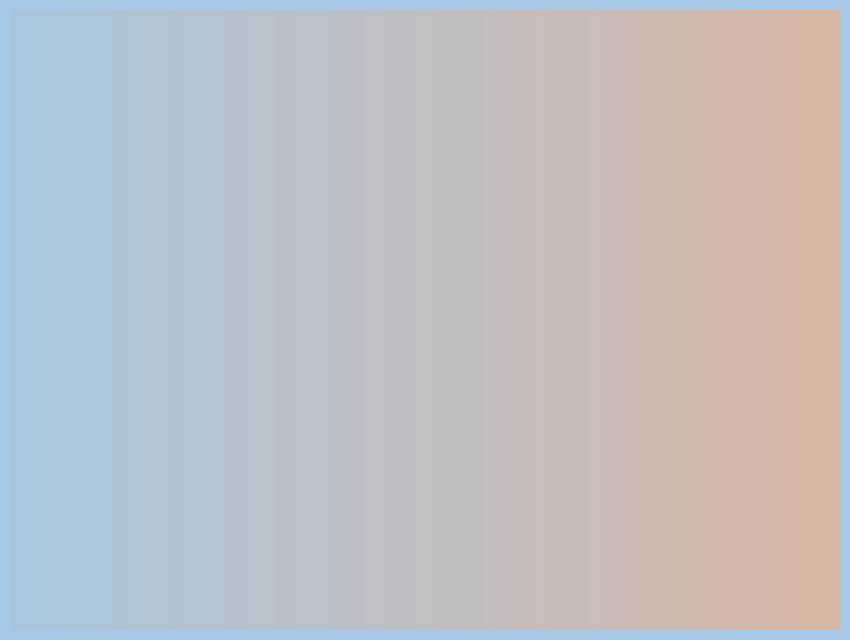

Is there a majority slice in this chart?

No